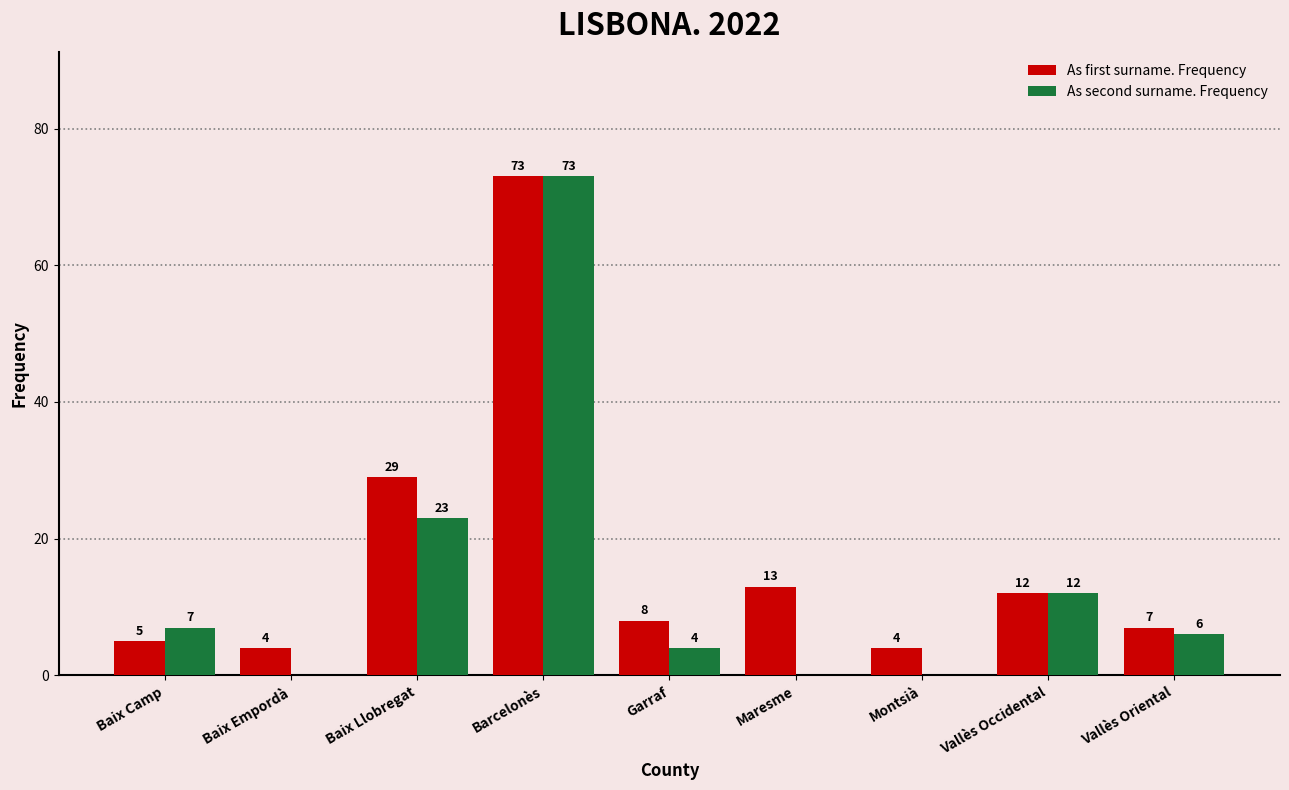

At which category is the sum across all series the highest?

Barcelonès